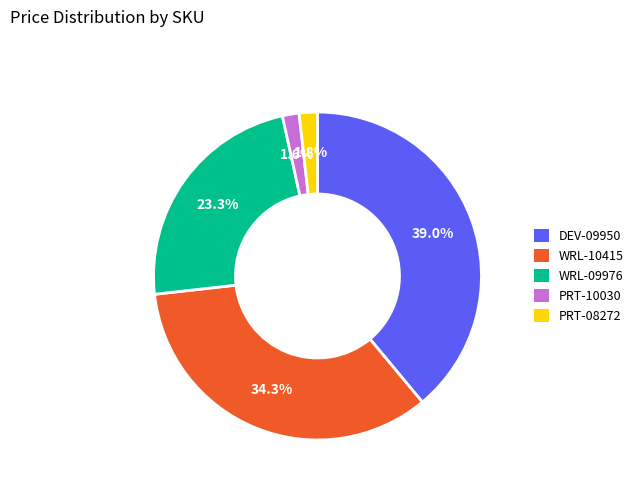

What is the largest slice in the pie chart?

DEV-09950